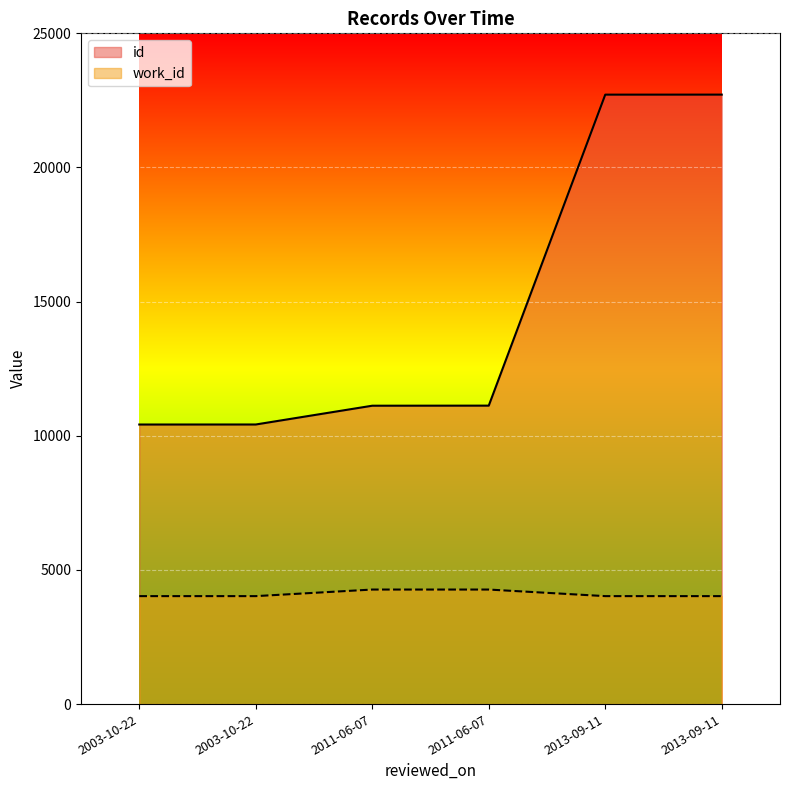

True or false: id has more than 2 interior local peaks.

False